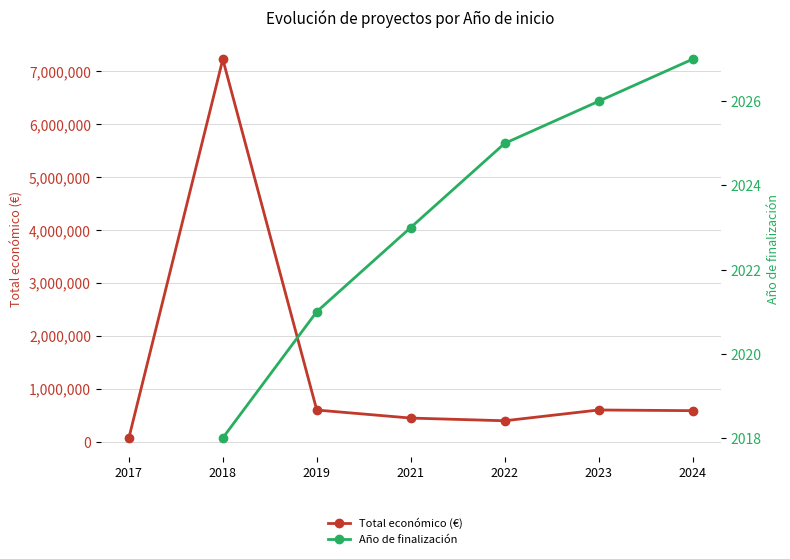

What is the total value across all series at 2021?

448463.0